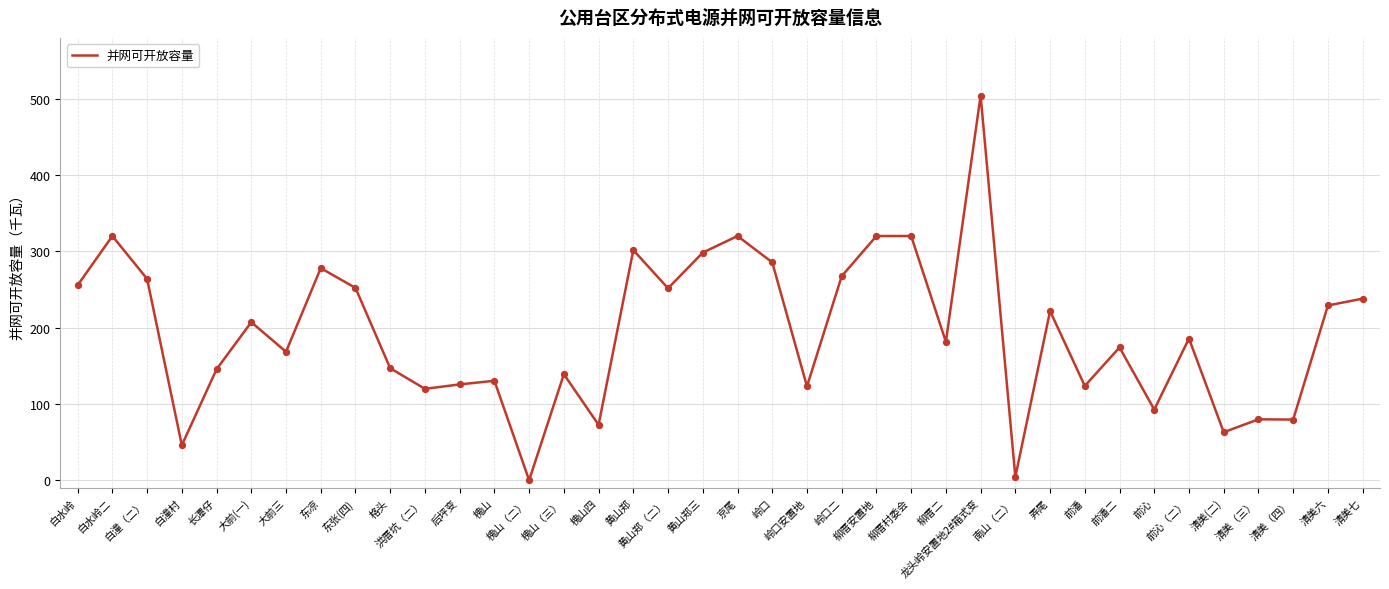

What is the change in value from 岭口安置地 to 前沁（二）?

+62.7